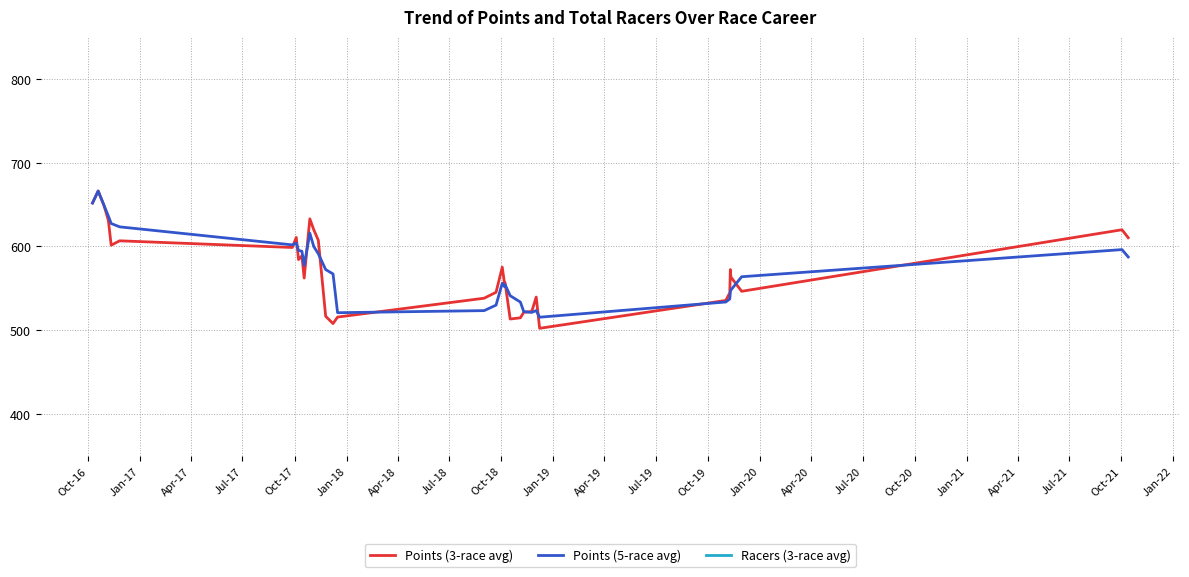

True or false: Points (5-race avg) has more than 0 points higher than both neighbors.

True